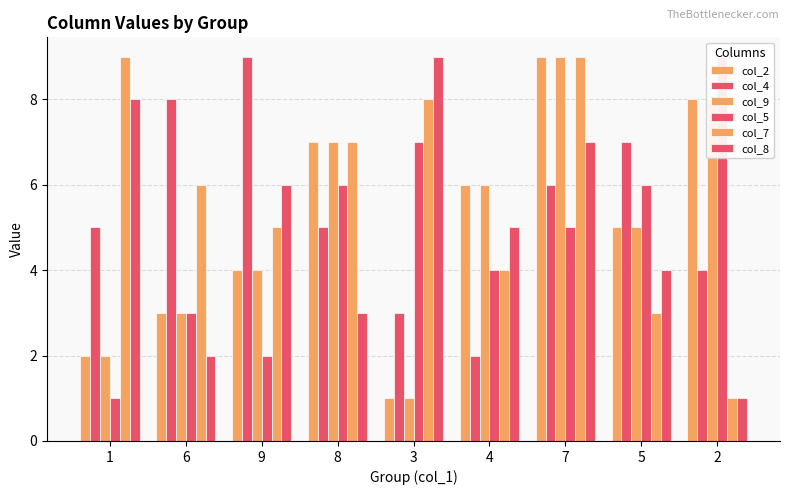

Reading right to left, transcribe all the data shown in this chart.

col_2: 2=8	5=5	7=9	4=6	3=1	8=7	9=4	6=3	1=2
col_4: 2=4	5=7	7=6	4=2	3=3	8=5	9=9	6=8	1=5
col_9: 2=8	5=5	7=9	4=6	3=1	8=7	9=4	6=3	1=2
col_5: 2=9	5=6	7=5	4=4	3=7	8=6	9=2	6=3	1=1
col_7: 2=1	5=3	7=9	4=4	3=8	8=7	9=5	6=6	1=9
col_8: 2=1	5=4	7=7	4=5	3=9	8=3	9=6	6=2	1=8